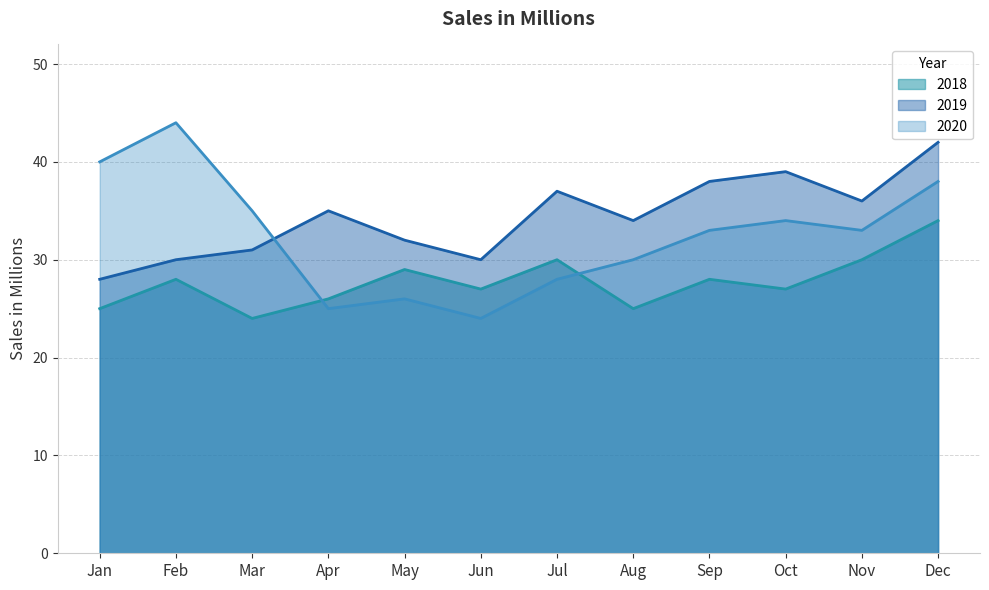

Where is 2018 nearest to the value 29?

May